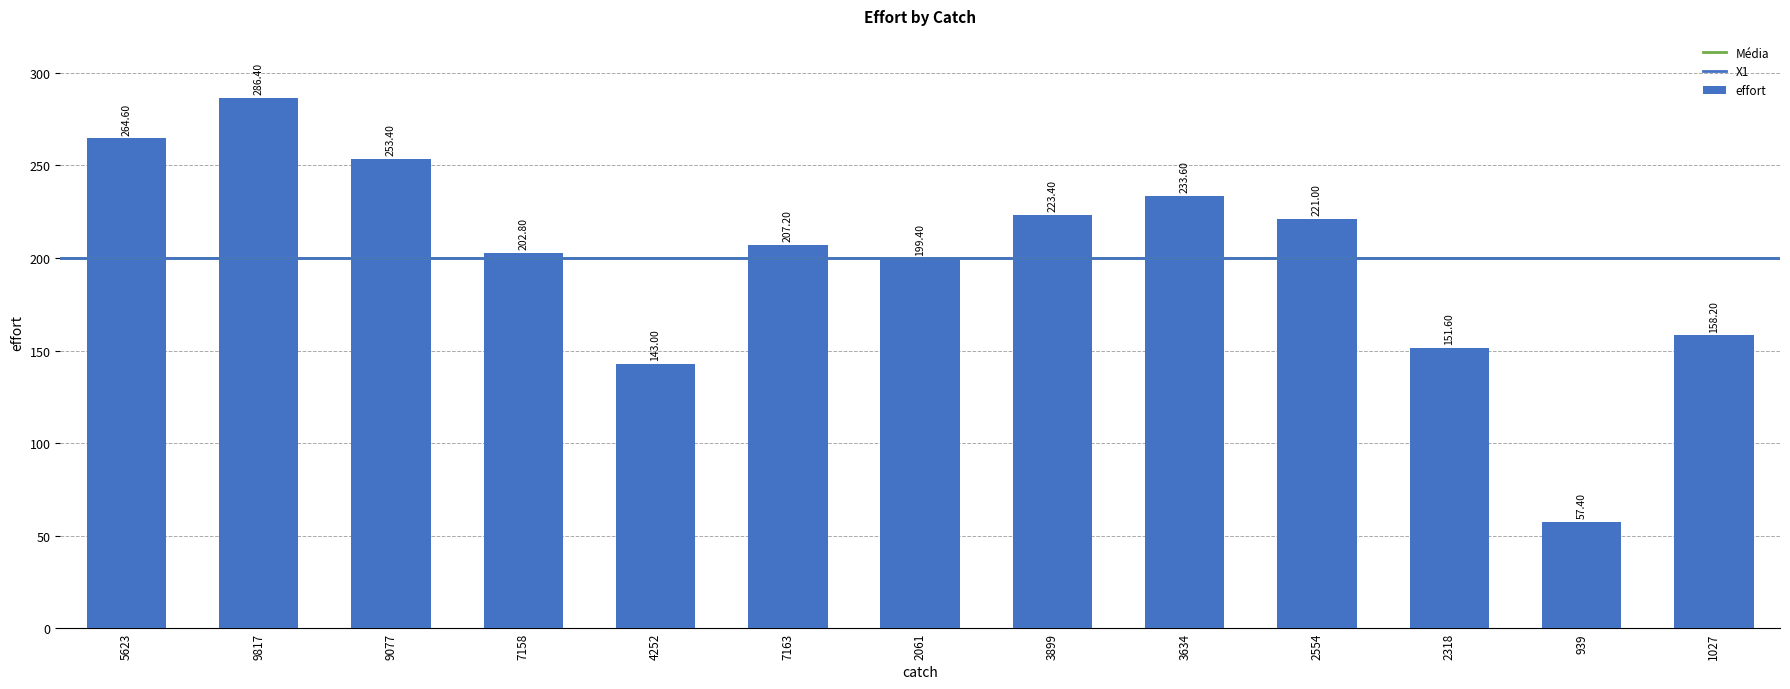

Count the number of values greater than 207.

7